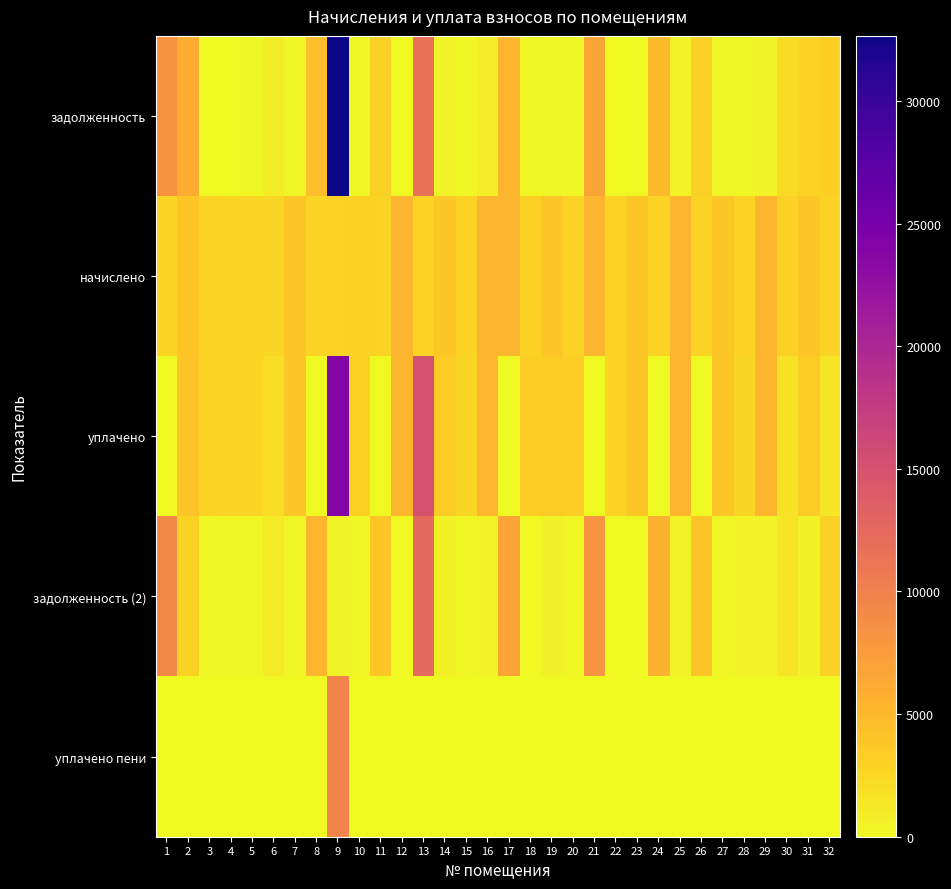

What is the maximum value shown in the chart?

32651.4